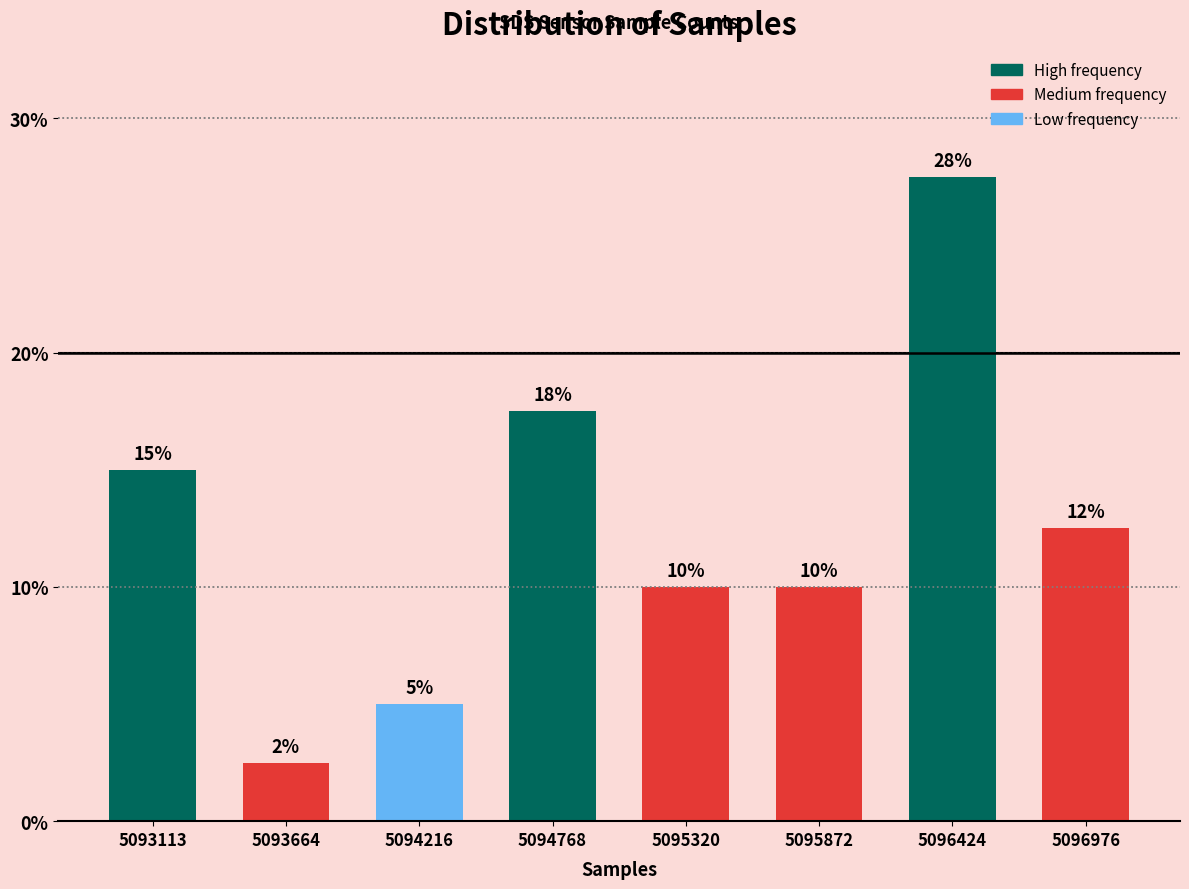

Which category has the highest value across all series?

5096424